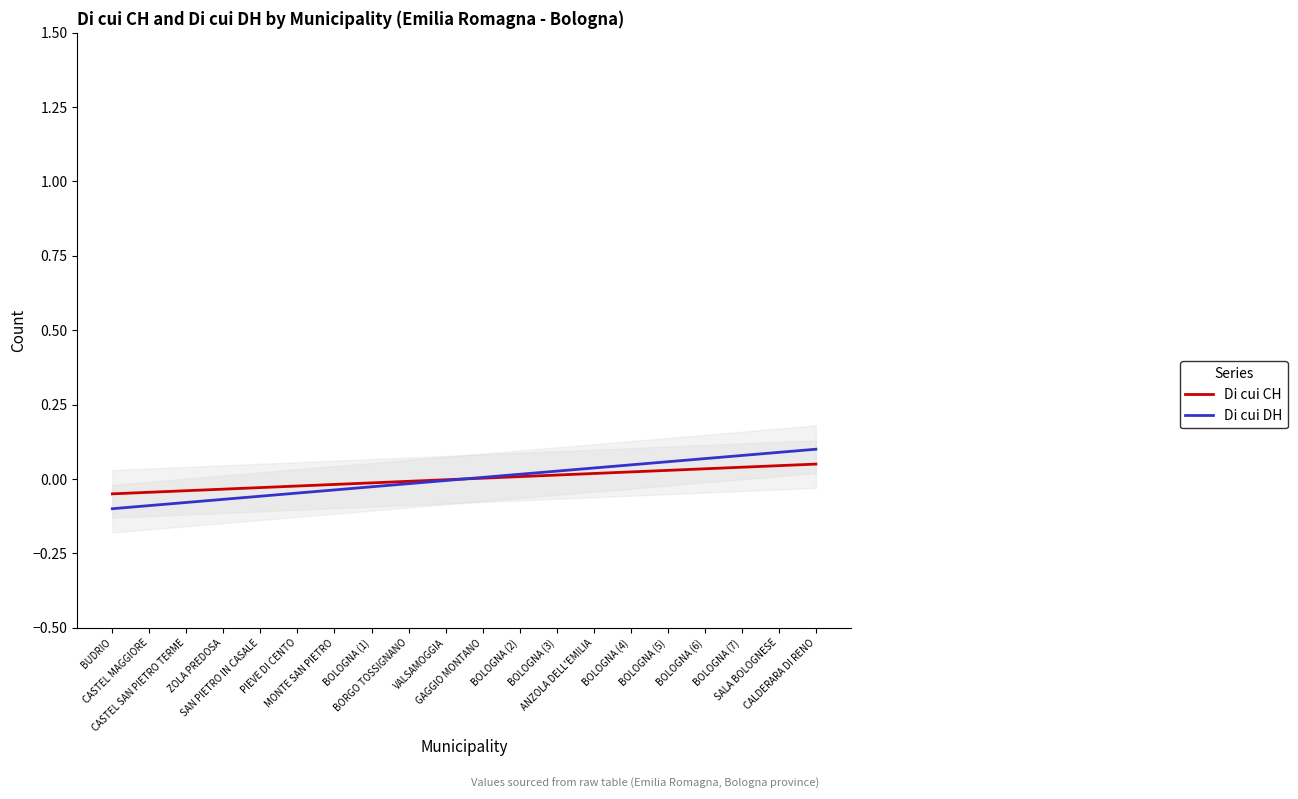

Reading right to left, list all the values displayed in this chart.

Di cui CH: CALDERARA DI RENO=0.1	SALA BOLOGNESE=0.0	BOLOGNA (7)=0.0	BOLOGNA (6)=0.0	BOLOGNA (5)=0.0	BOLOGNA (4)=0.0	ANZOLA DELL'EMILIA=0.0	BOLOGNA (3)=0.0	BOLOGNA (2)=0.0	GAGGIO MONTANO=0.0	VALSAMOGGIA=-0.0	BORGO TOSSIGNANO=-0.0	BOLOGNA (1)=-0.0	MONTE SAN PIETRO=-0.0	PIEVE DI CENTO=-0.0	SAN PIETRO IN CASALE=-0.0	ZOLA PREDOSA=-0.0	CASTEL SAN PIETRO TERME=-0.0	CASTEL MAGGIORE=-0.0	BUDRIO=-0.1
Di cui DH: CALDERARA DI RENO=0.1	SALA BOLOGNESE=0.1	BOLOGNA (7)=0.1	BOLOGNA (6)=0.1	BOLOGNA (5)=0.1	BOLOGNA (4)=0.0	ANZOLA DELL'EMILIA=0.0	BOLOGNA (3)=0.0	BOLOGNA (2)=0.0	GAGGIO MONTANO=0.0	VALSAMOGGIA=-0.0	BORGO TOSSIGNANO=-0.0	BOLOGNA (1)=-0.0	MONTE SAN PIETRO=-0.0	PIEVE DI CENTO=-0.0	SAN PIETRO IN CASALE=-0.1	ZOLA PREDOSA=-0.1	CASTEL SAN PIETRO TERME=-0.1	CASTEL MAGGIORE=-0.1	BUDRIO=-0.1